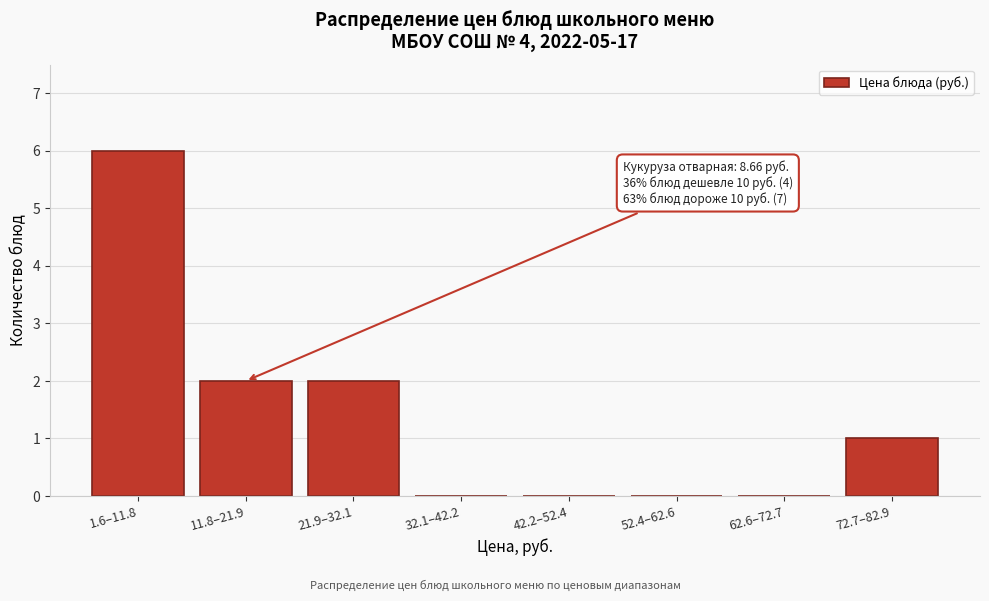

Reading left to right, transcribe all the data shown in this chart.

1.6–11.8=6	11.8–21.9=2	21.9–32.1=2	32.1–42.2=0	42.2–52.4=0	52.4–62.6=0	62.6–72.7=0	72.7–82.9=1